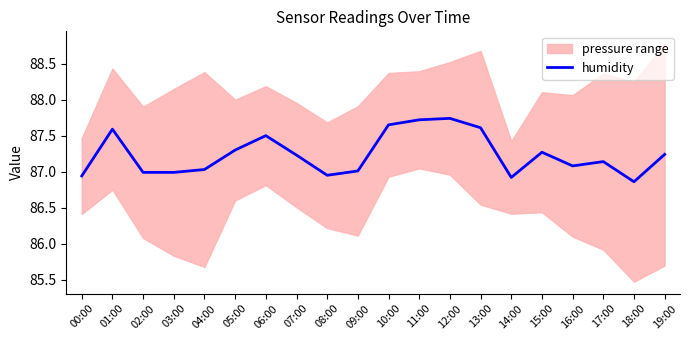

Rank the categories by value from highest to lowest.

12:00, 11:00, 10:00, 13:00, 01:00, 06:00, 05:00, 15:00, 19:00, 07:00, 17:00, 16:00, 04:00, 09:00, 02:00, 03:00, 08:00, 00:00, 14:00, 18:00